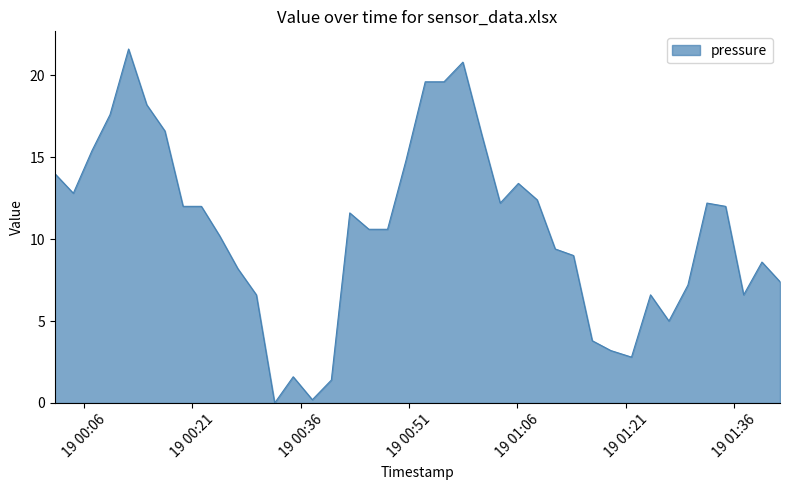

What is the maximum value shown in the chart?

21.6